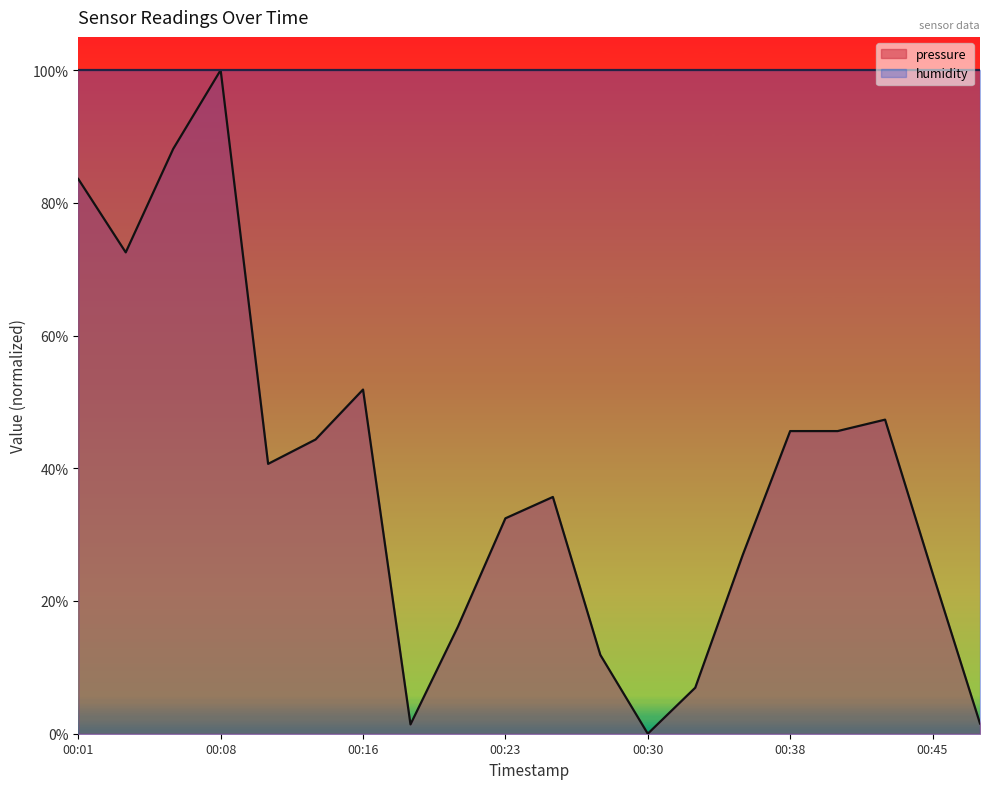

Count the number of data series in this chart.

2